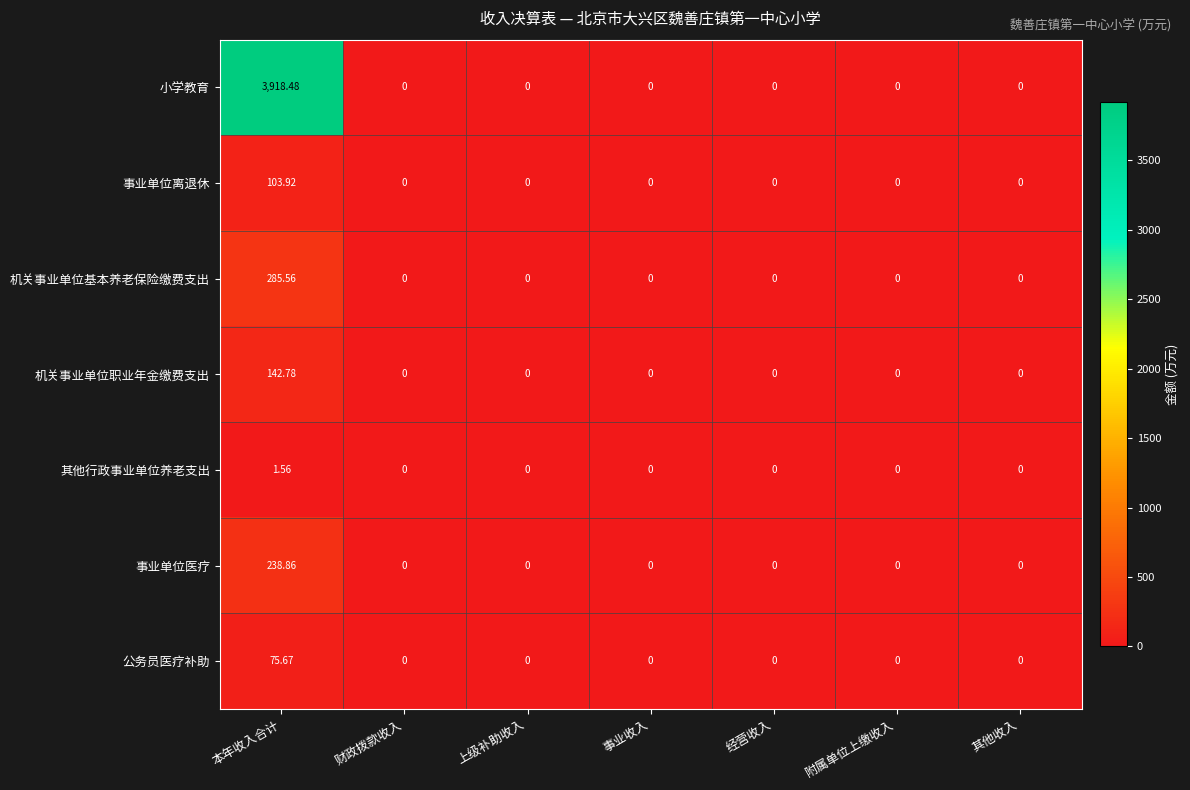

How many distinct data groups are displayed?

7